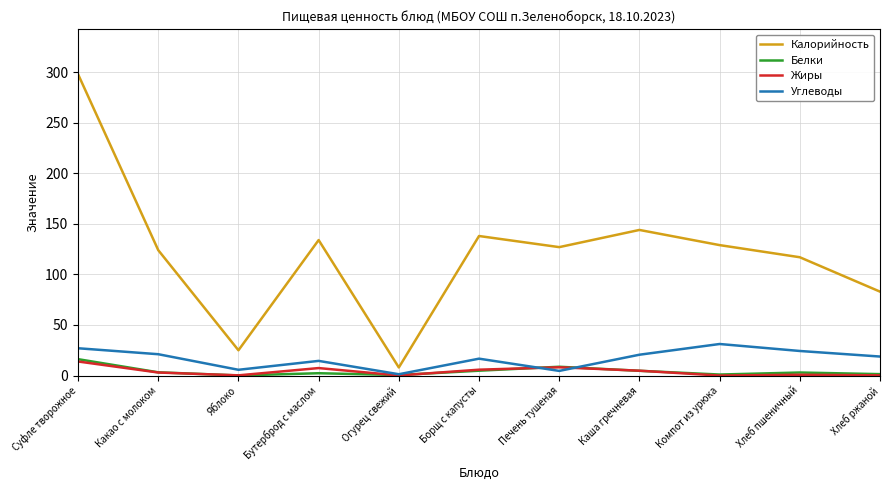

True or false: Белки and Калорийность cross at least once.

False